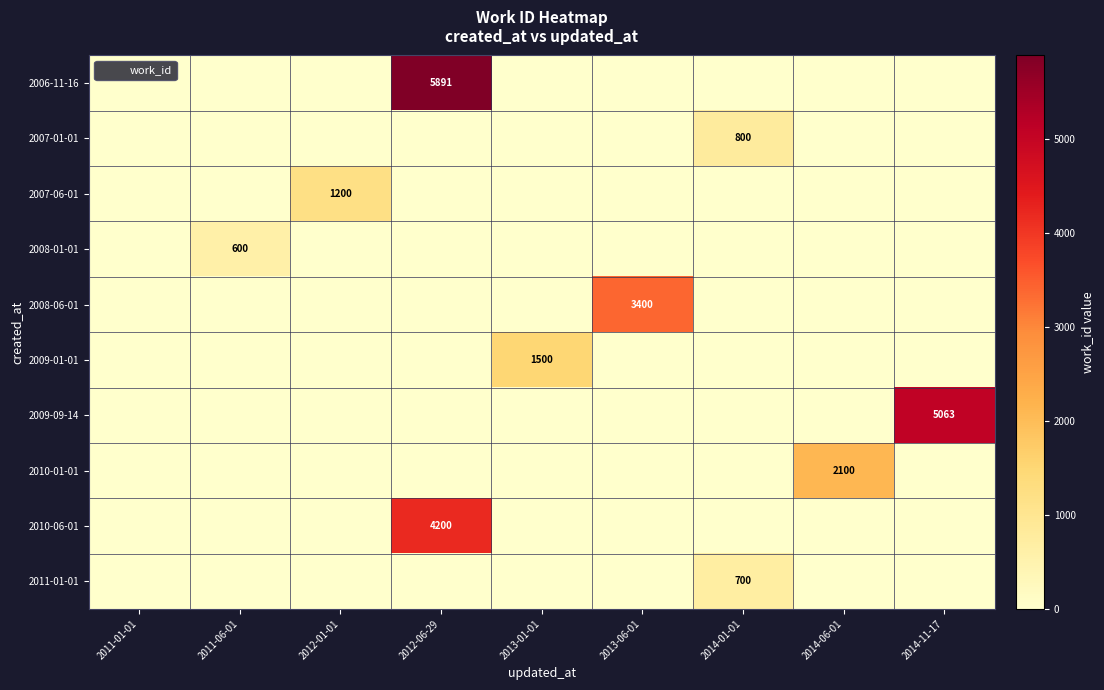

Which category has the lowest value across all series?

2011-01-01